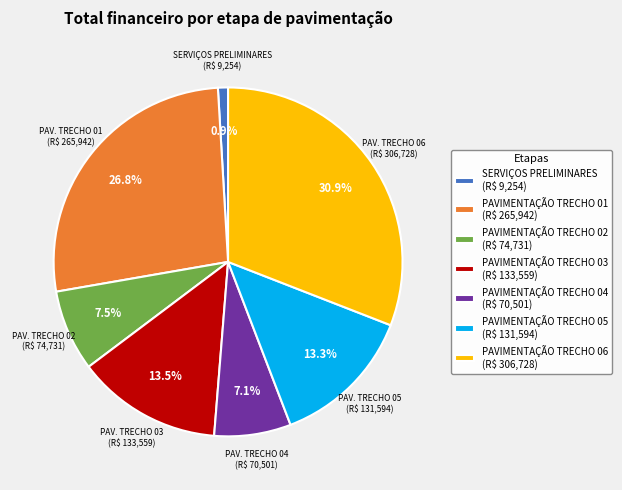

Is PAVIMENTAÇÃO TRECHO 06 the majority of the pie?

No